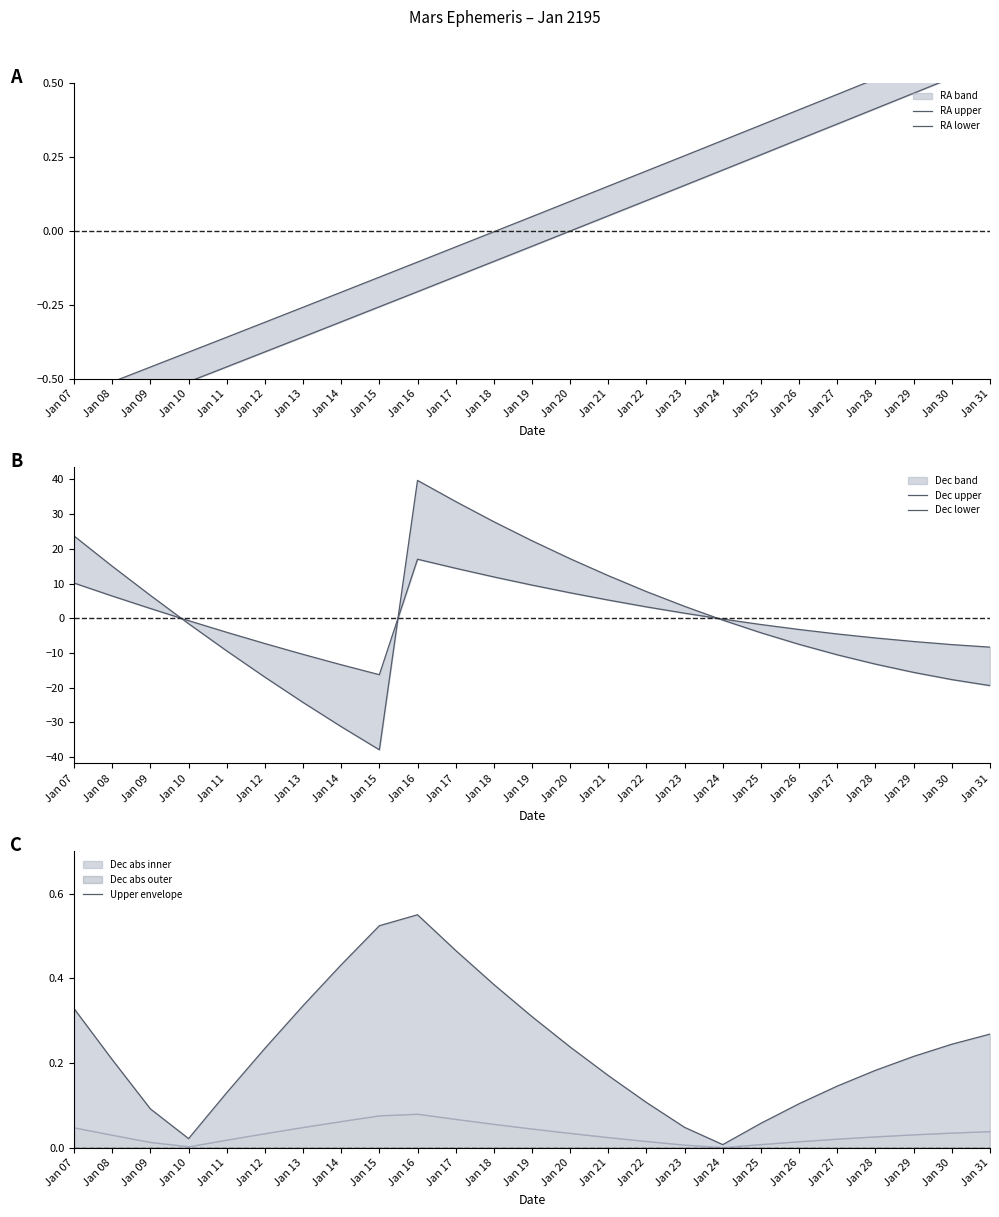

What is the highest value of the RA upper series?

0.7